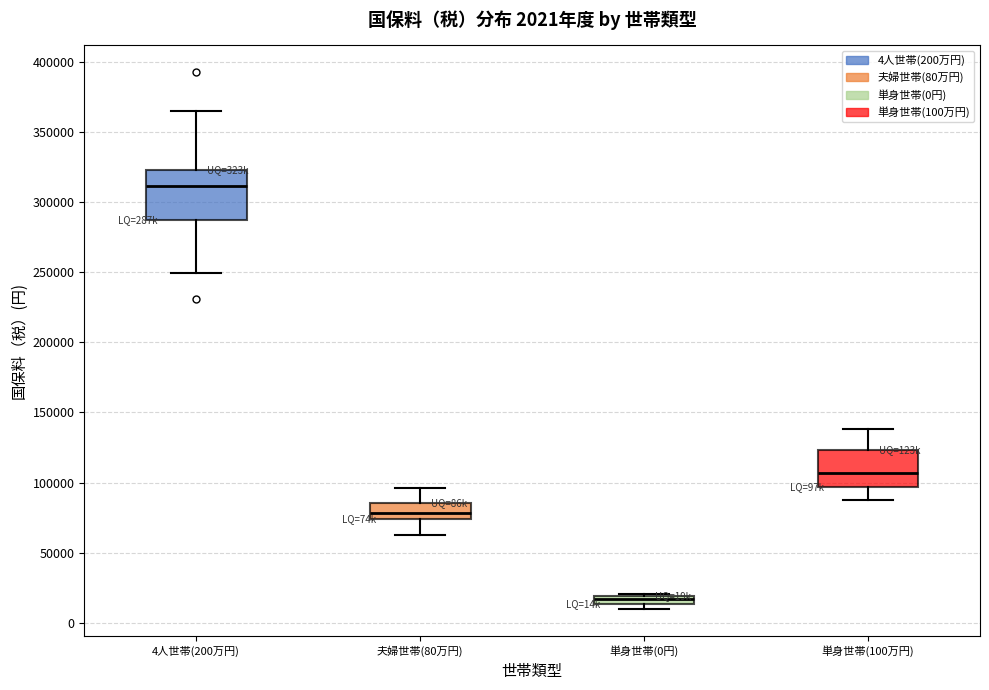

Which box's median line is the highest?

4人世帯(200万円)